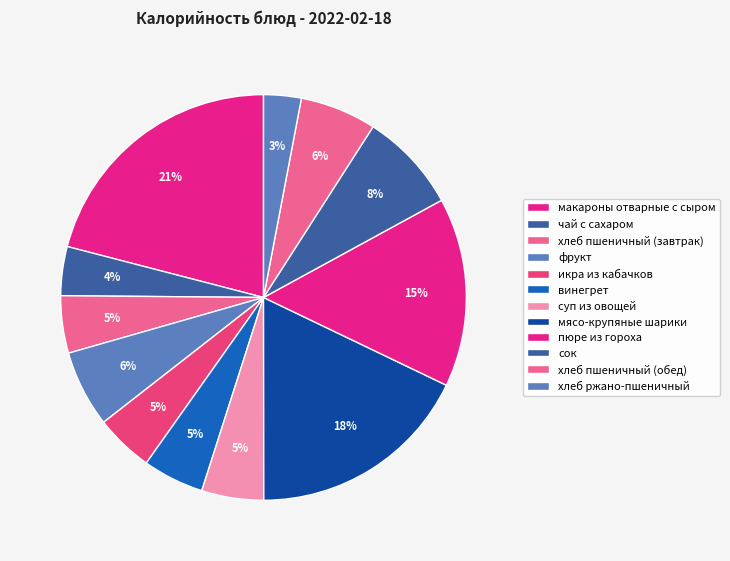

Approximately how many times larger is the value at икра из кабачков compared to винегрет?

1.0